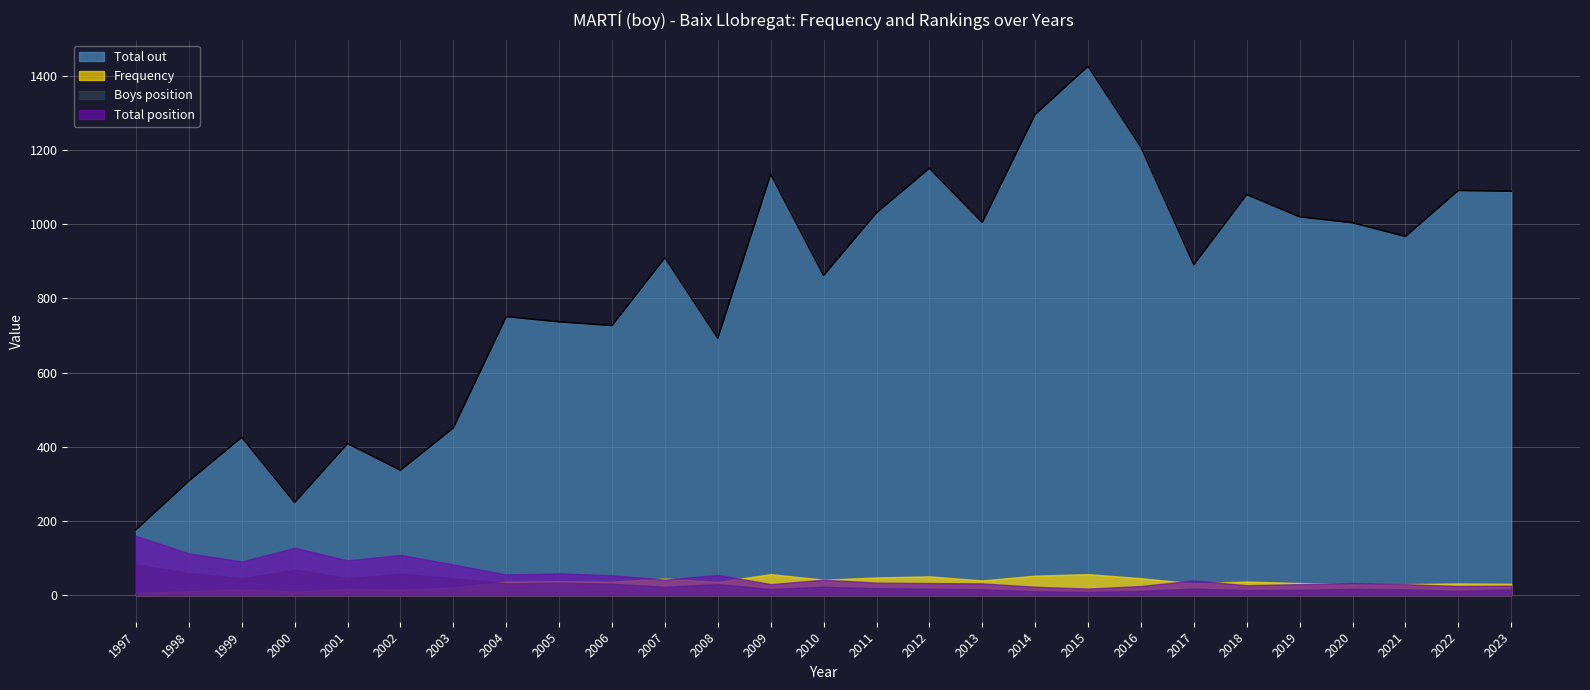

At which category is the sum across all series the highest?

2015